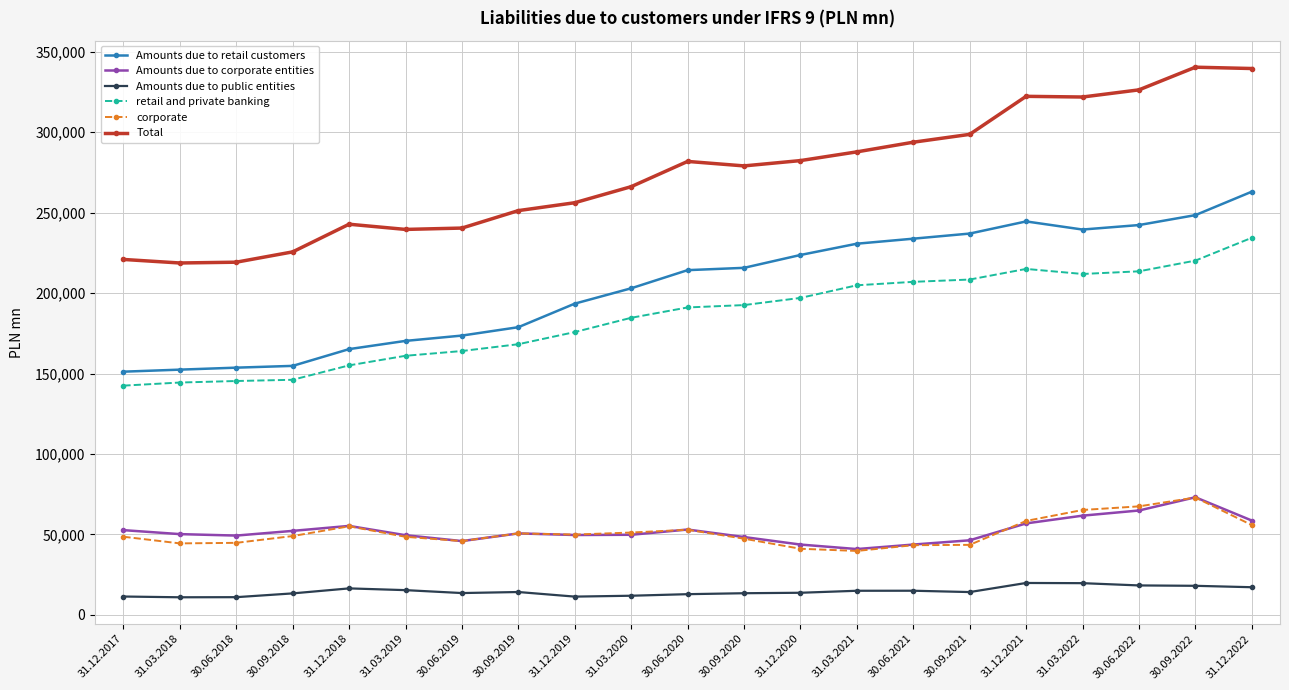

What is the greatest value displayed?

340402